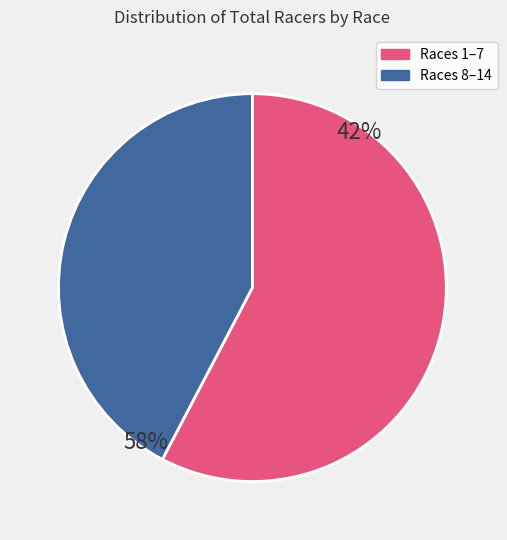

Count the number of slices in the pie.

2